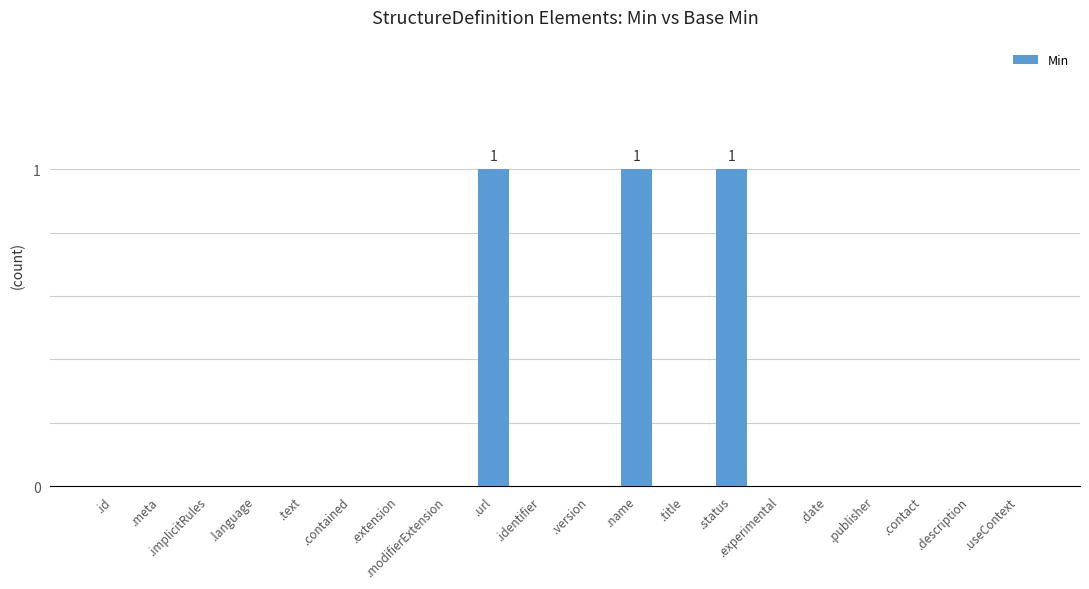

Is it true that the value at .identifier is 0?

True